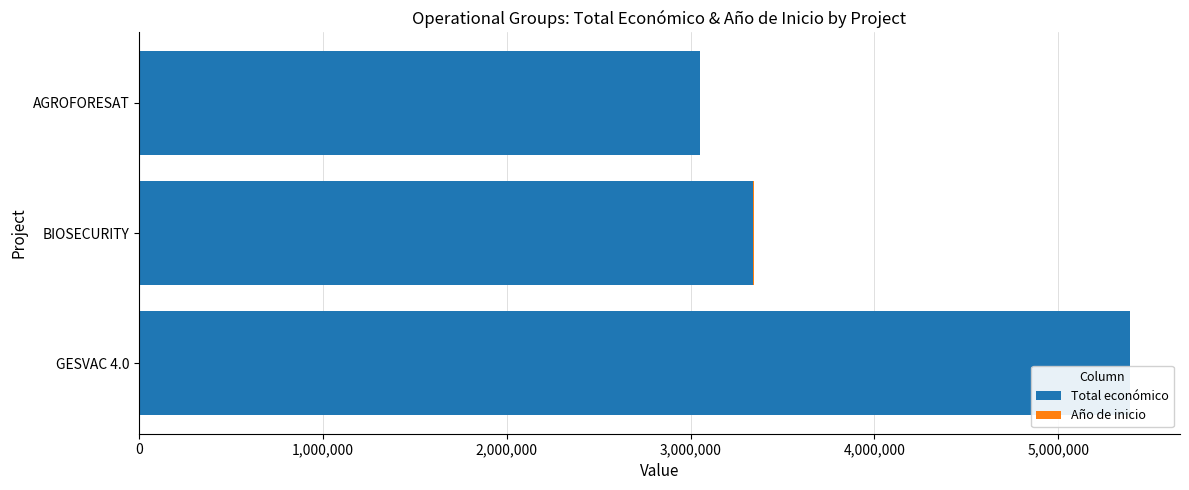

At which category is the sum across all series the highest?

GESVAC 4.0